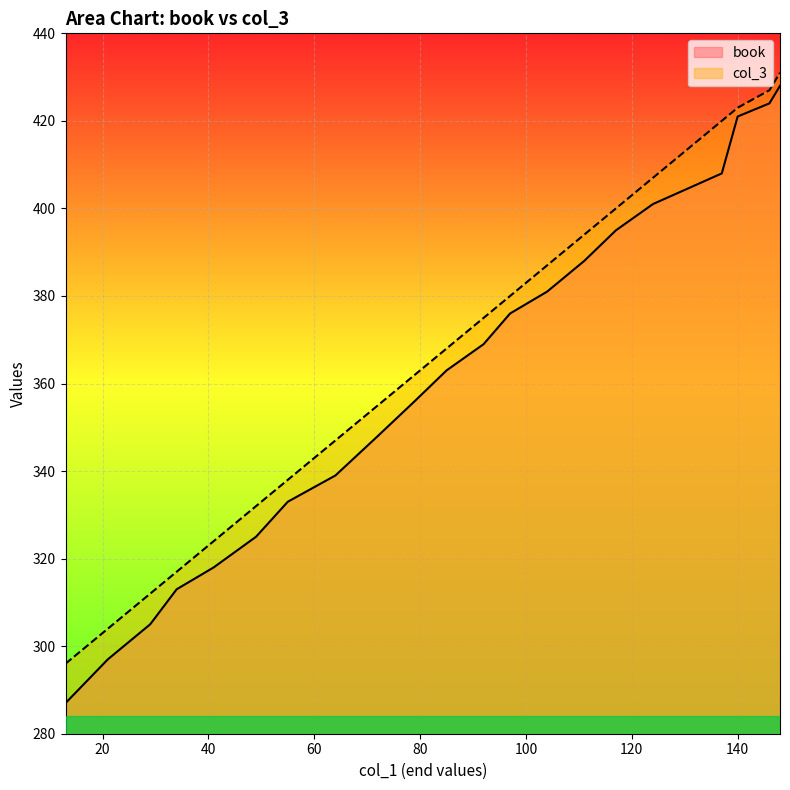

Which series has the largest range (max minus min)?

book